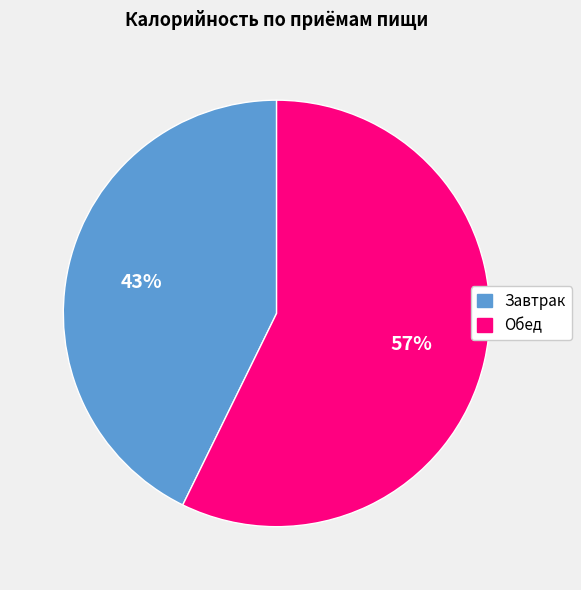

Is there any slice that represents more than half of the pie?

Yes